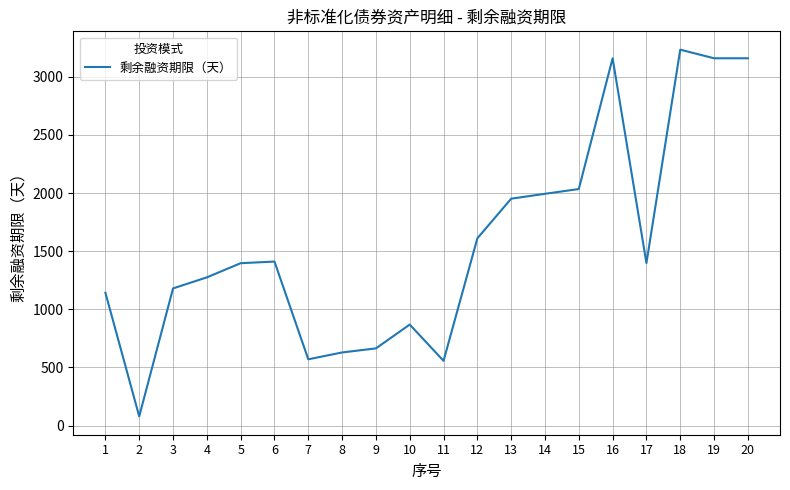

Which has a higher value, 19 or 10?

19